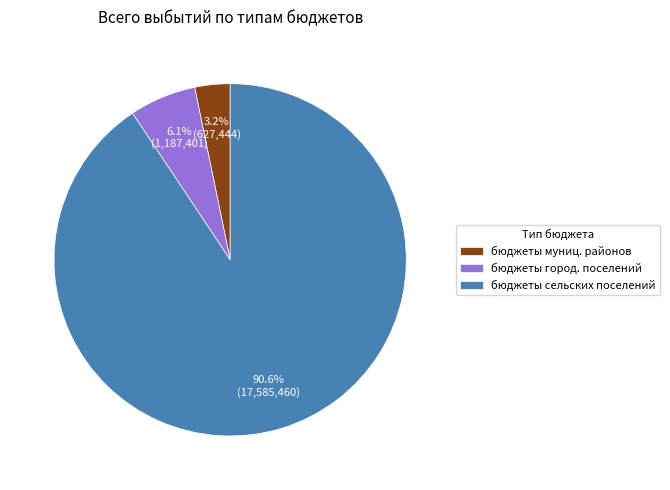

Between бюджеты сельских поселений and бюджеты муниц. районов, which is larger?

бюджеты сельских поселений